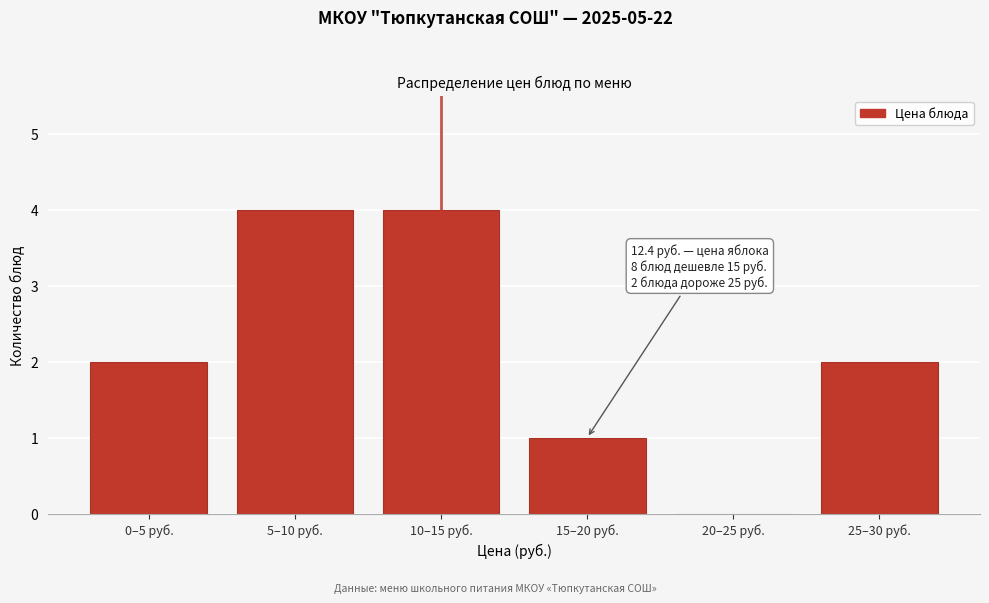

Reading left to right, list all the values displayed in this chart.

0–5 руб.=2	5–10 руб.=4	10–15 руб.=4	15–20 руб.=1	20–25 руб.=0	25–30 руб.=2